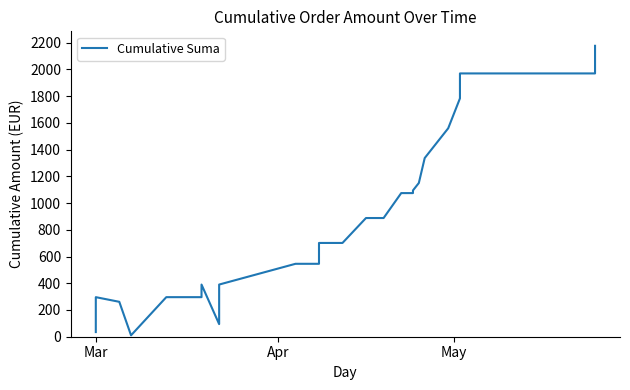

What is the minimum value shown in the chart?

10.5